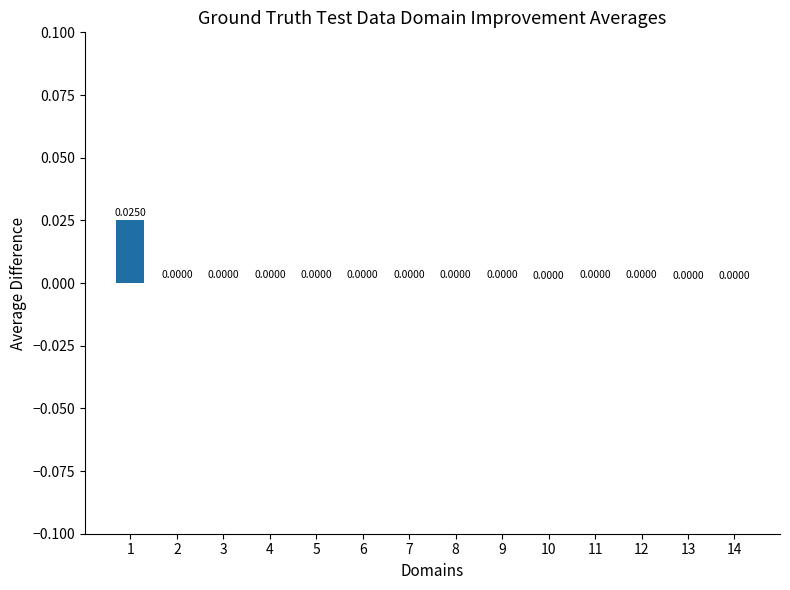

The value at 5 is 0.0. True or false?

True